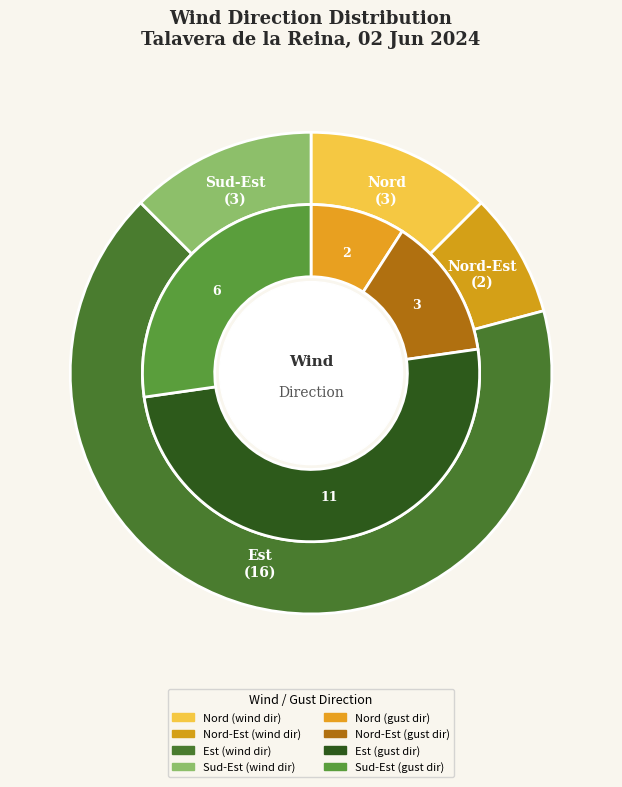

Count the number of slices in the pie.

8